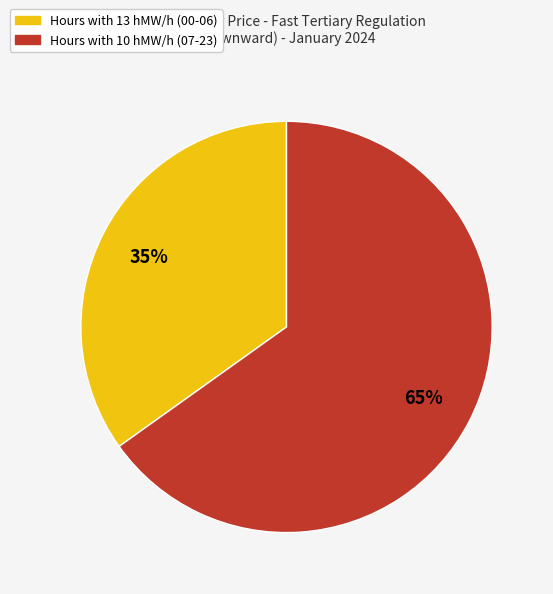

To the nearest percent, what is the average slice percentage?

50%